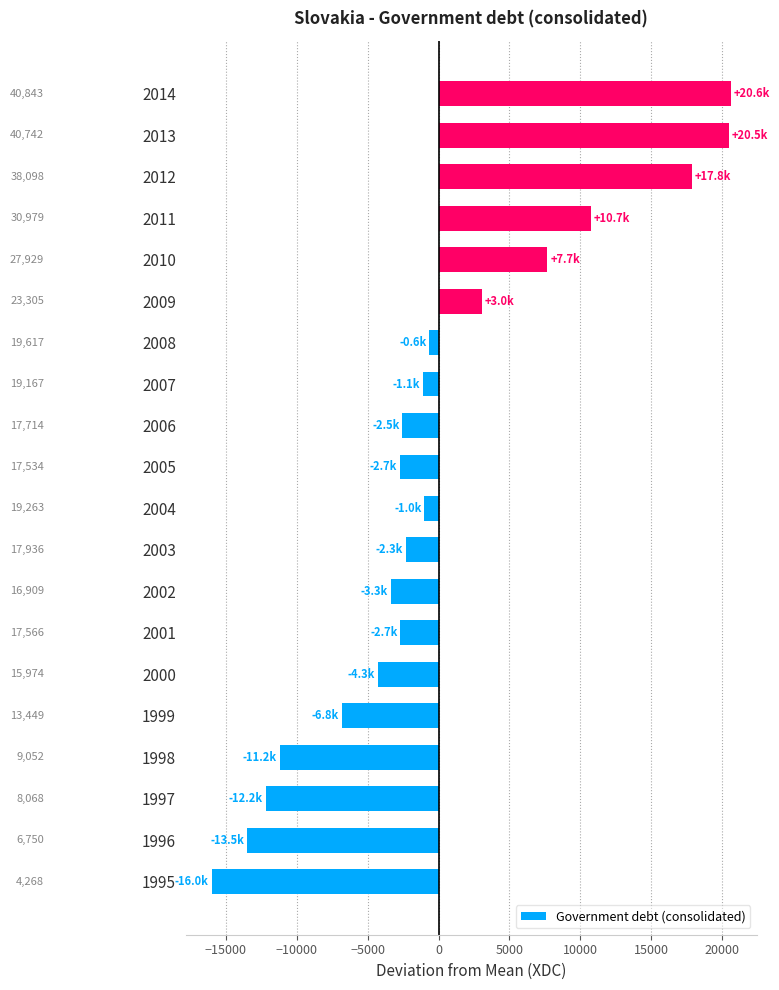

Does the chart contain any negative values?

Yes